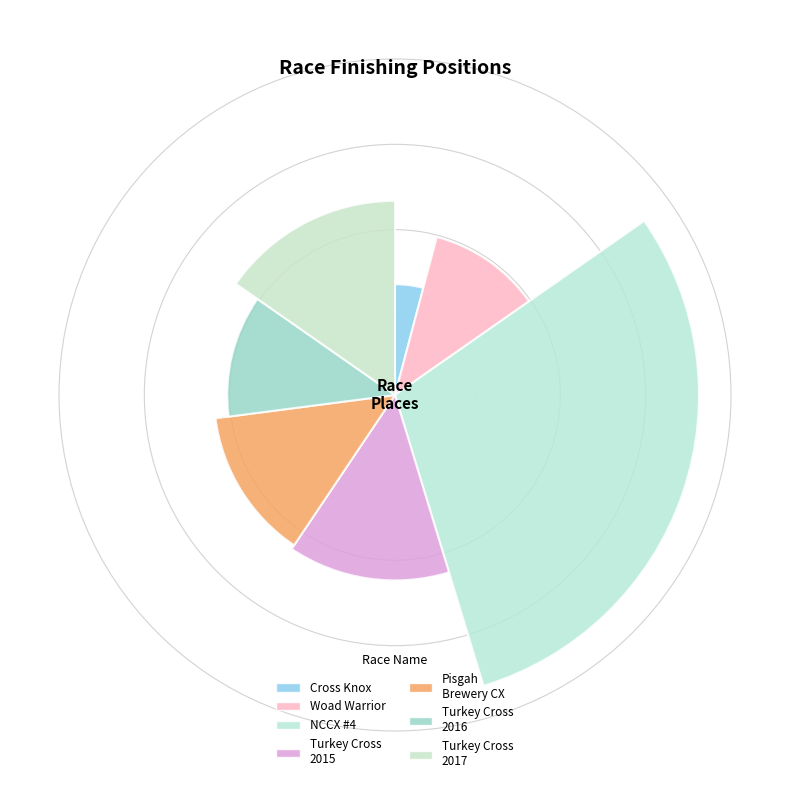

Count the number of slices in the pie.

7